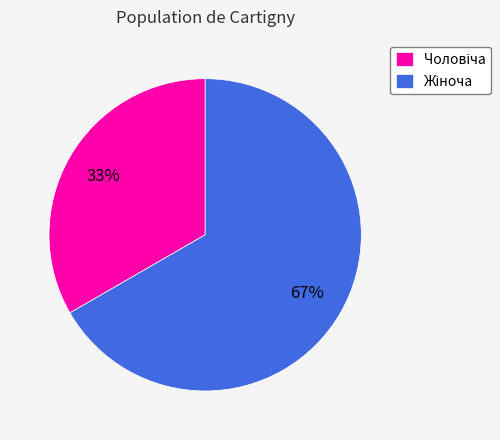

Is there any slice that represents more than half of the pie?

Yes